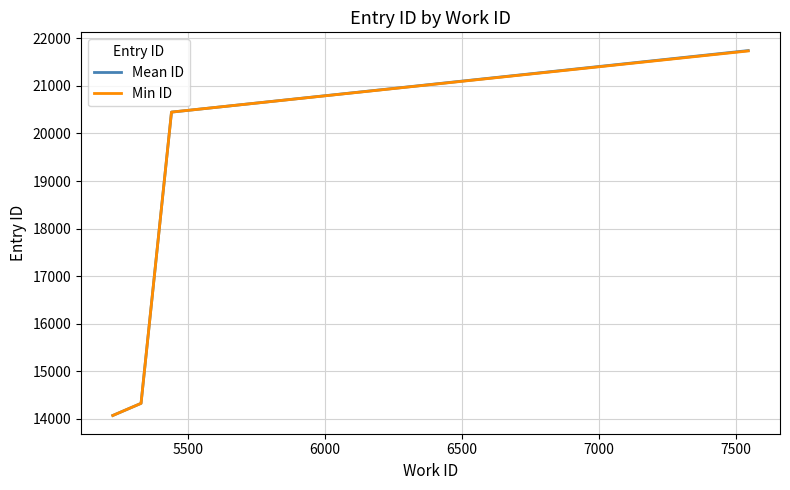

Which series has the largest range (max minus min)?

Mean ID